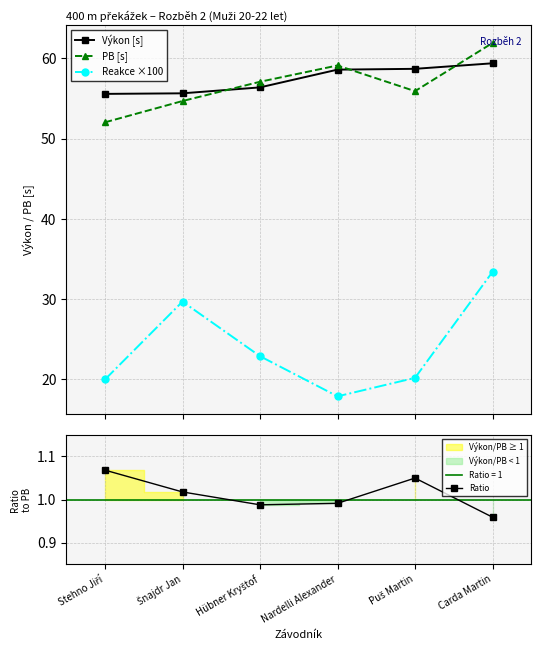

What is the difference between the highest and lowest values at Šnajdr Jan?

54.6